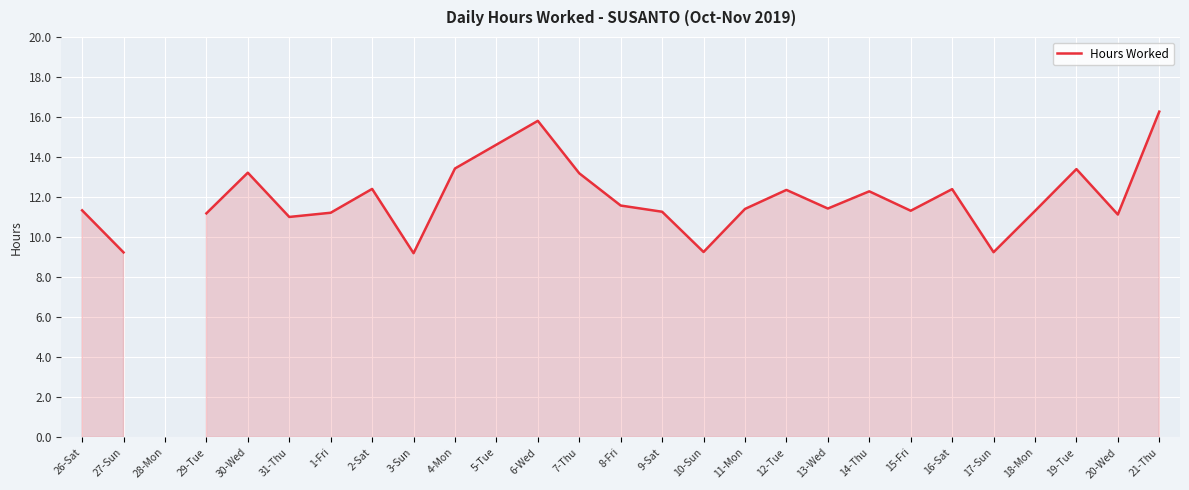

What is the greatest value displayed?

16.3